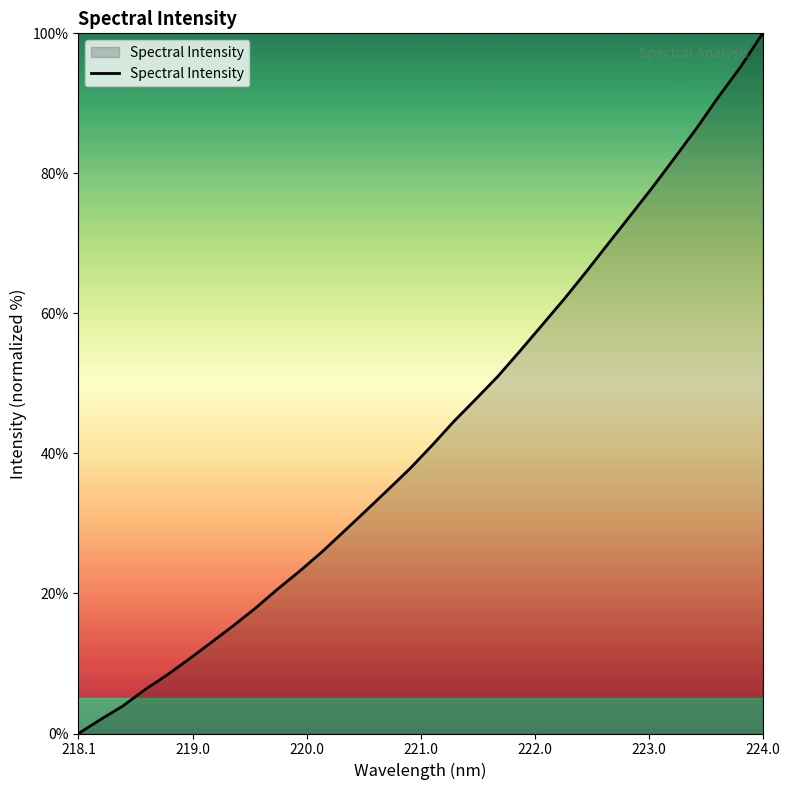

What is the difference between the maximum and minimum values?

100.0